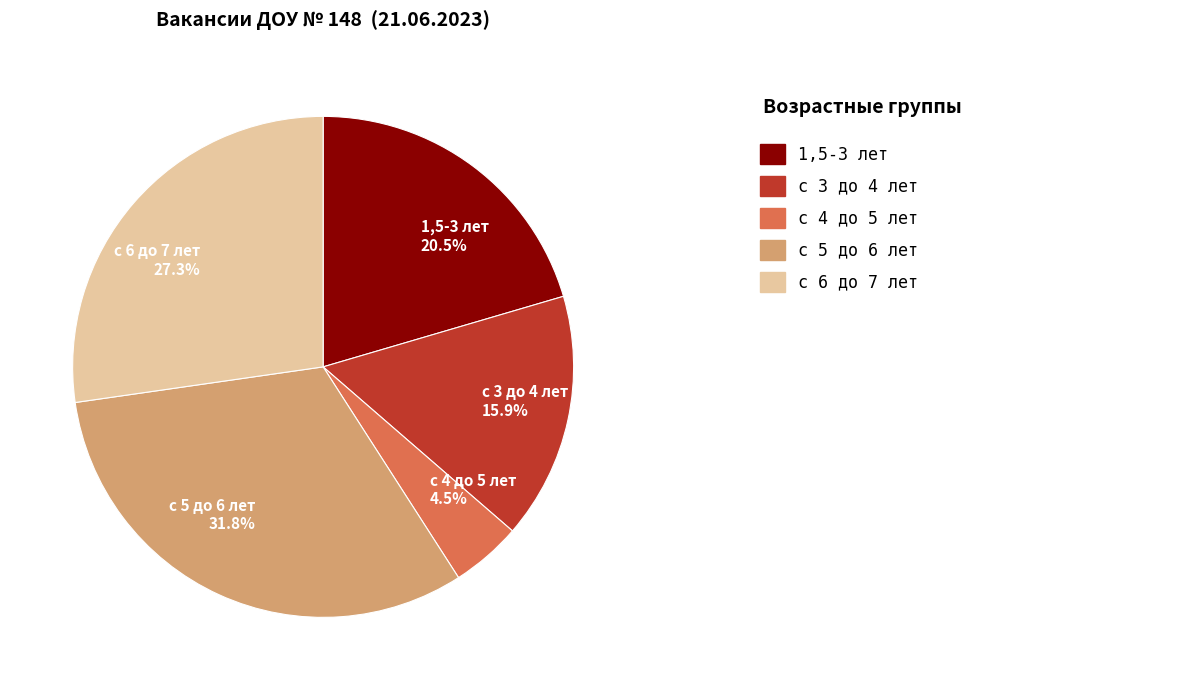

What is the largest slice in the pie chart?

с 5 до 6 лет